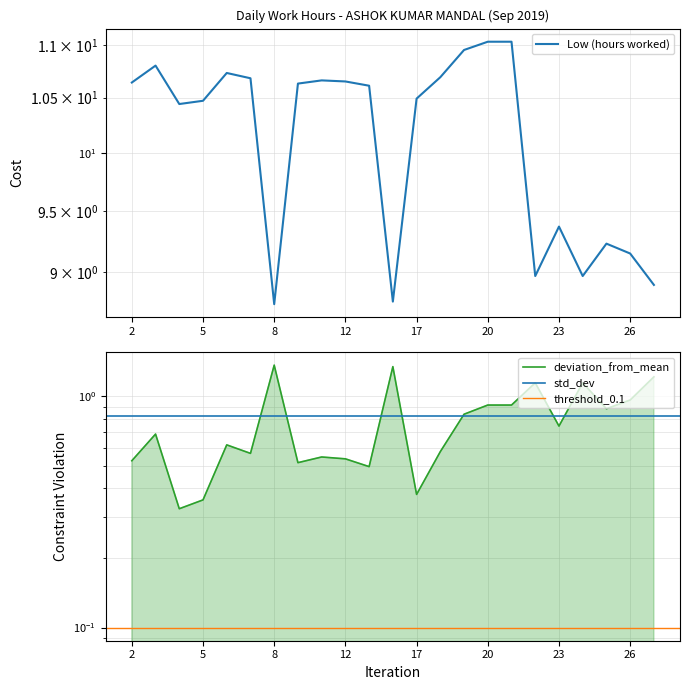

What is the average value?

10.1